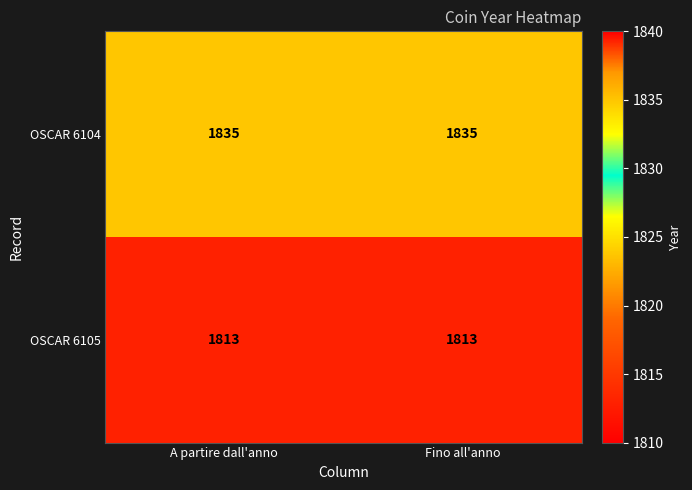

What is the spread (max minus min) of values at A partire dall'anno?

22